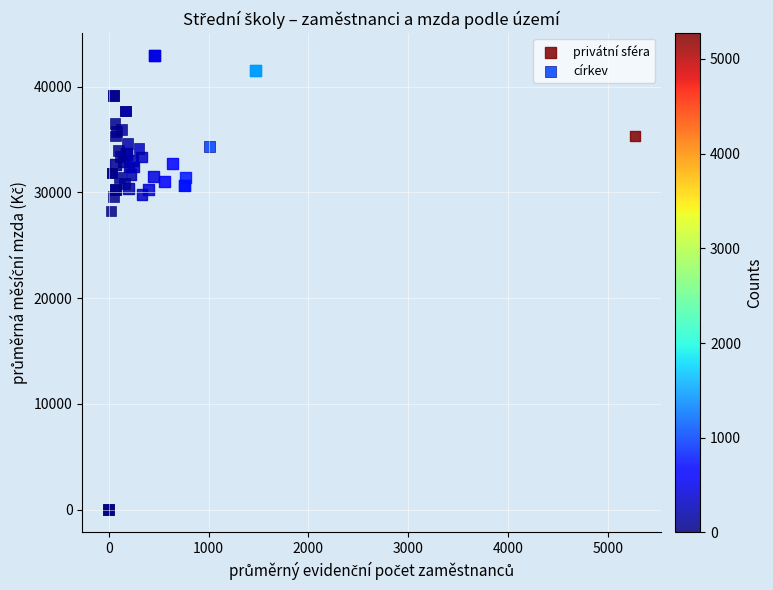

Which series reaches the maximum Y coordinate?

privátní sféra